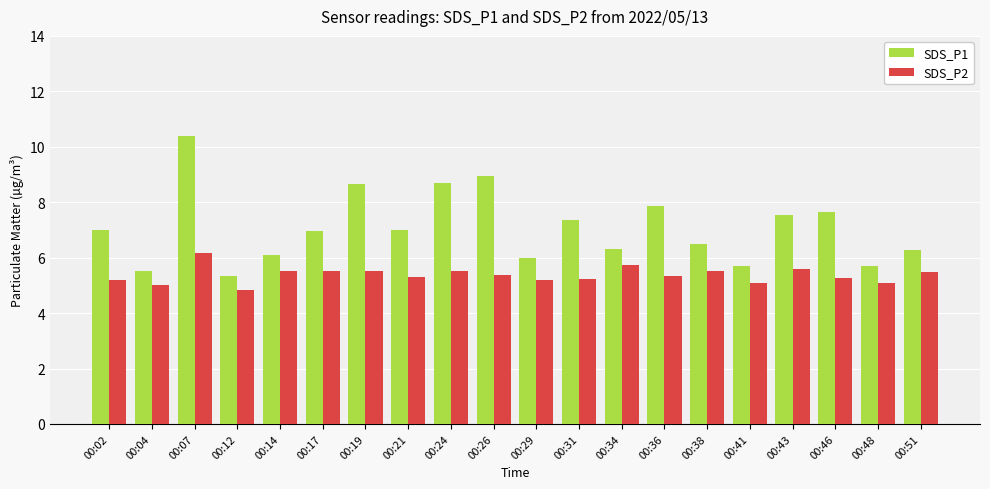

At which label does SDS_P2 first exceed 5?

00:02